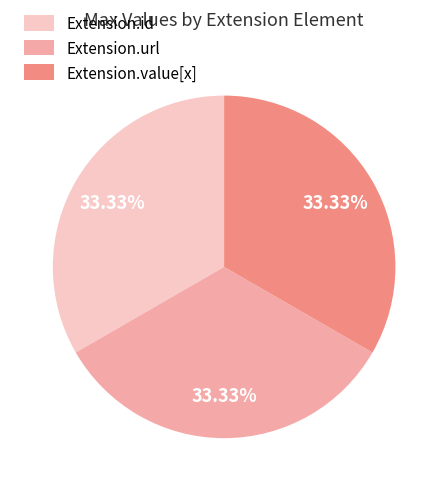

How many slices are in this pie chart?

3